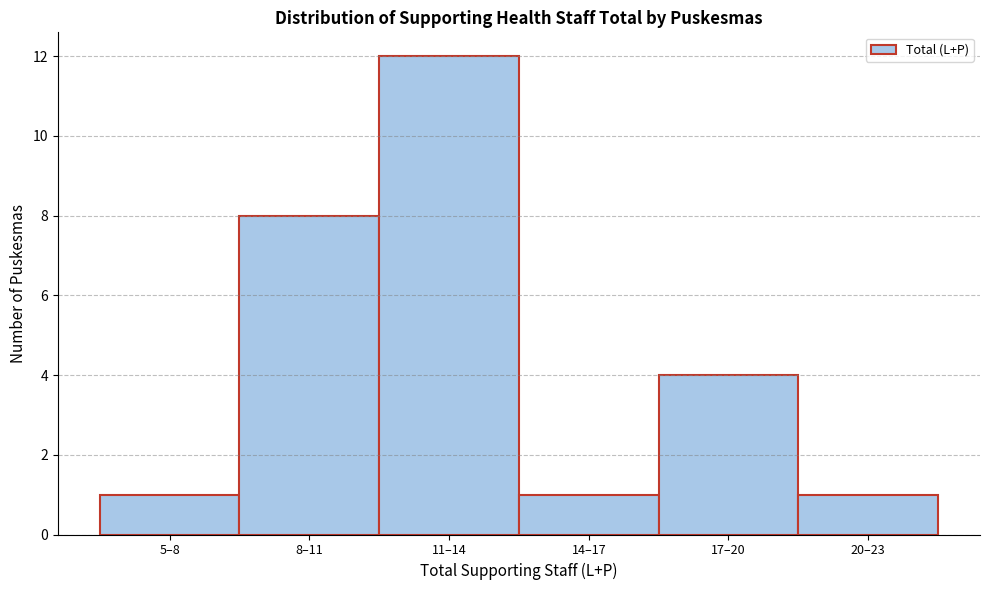

Reading left to right, what are all the values shown in this chart?

1	8	12	1	4	1